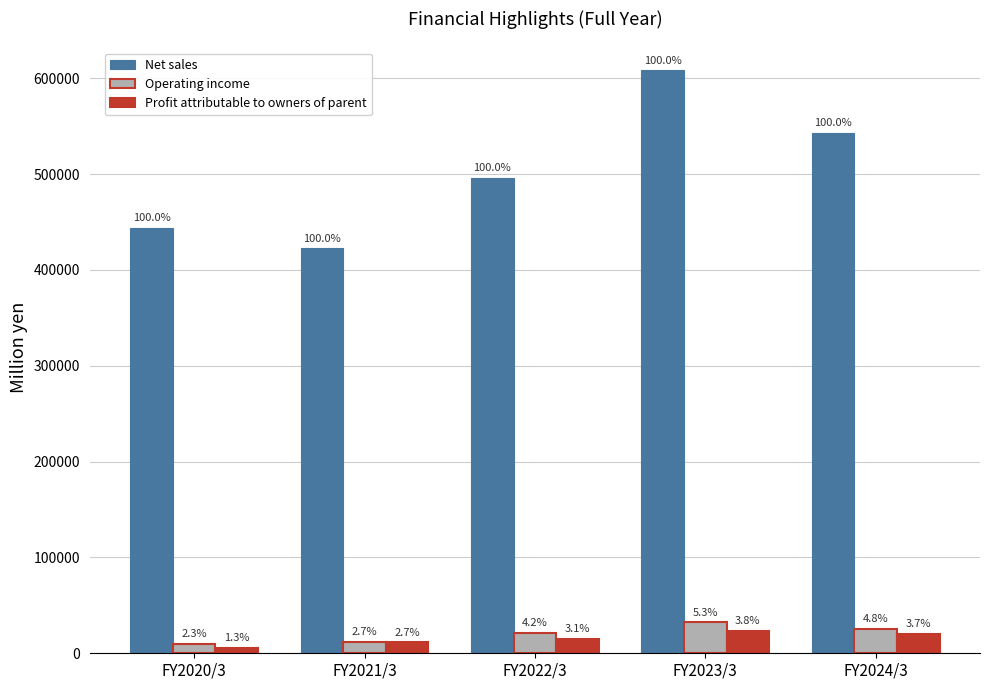

How many bars are there in each group?

3